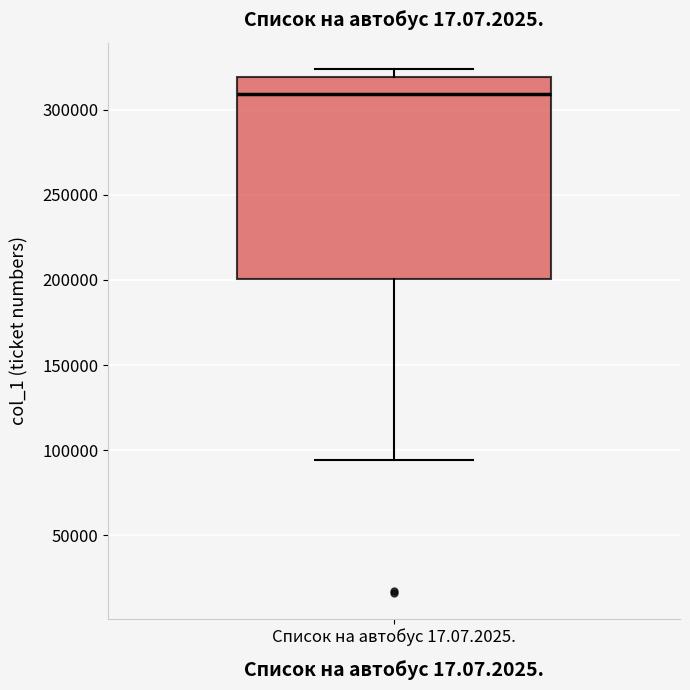

Where does the upper whisker of the box for Список на автобус 17.07.2025. end on the y-axis? The values are not printed on the chart, so give them approximately, as read against the axis.

325000